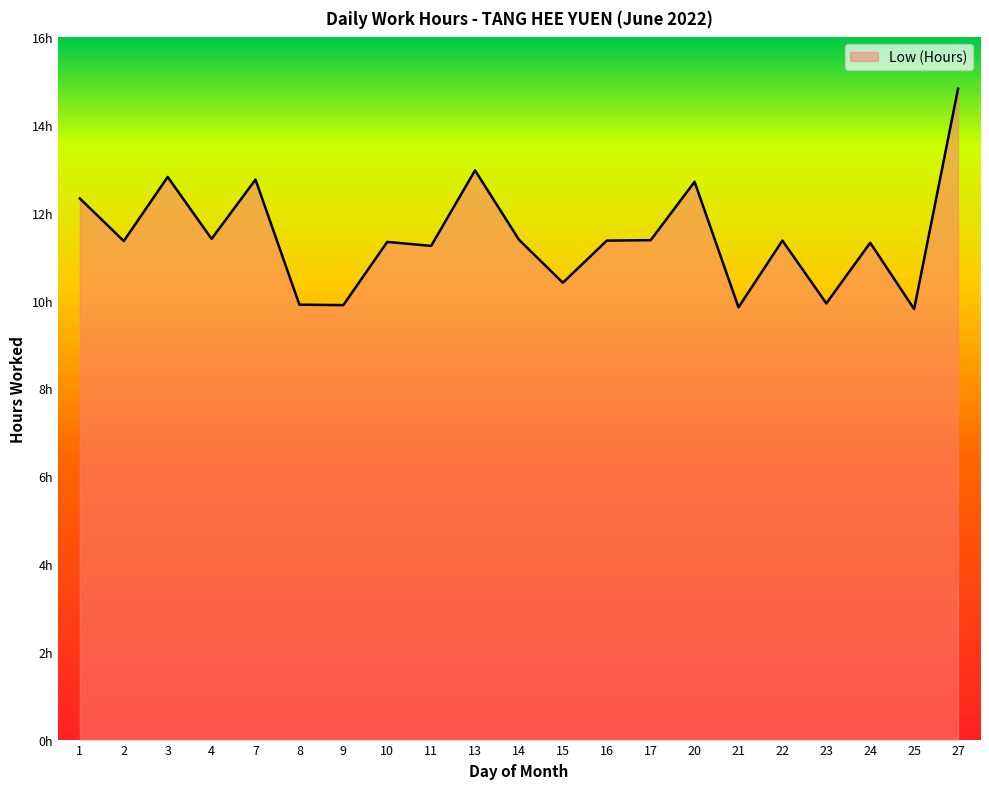

What is the value of the 15th point from the left?

12.7